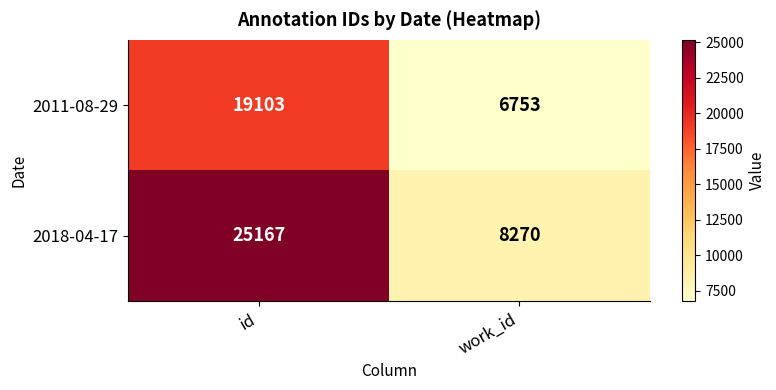

Reading left to right, list all the values displayed in this chart.

2011-08-29: id=19103	work_id=6753
2018-04-17: id=25167	work_id=8270